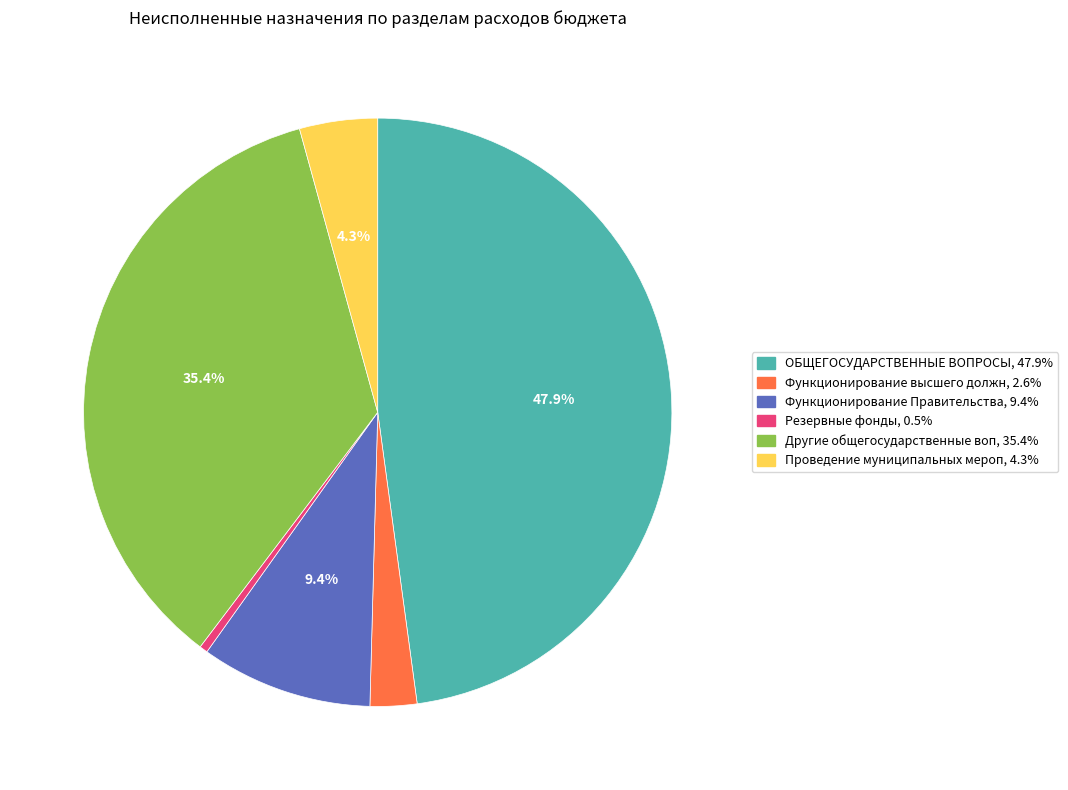

To the nearest percent, what is the average slice percentage?

17%